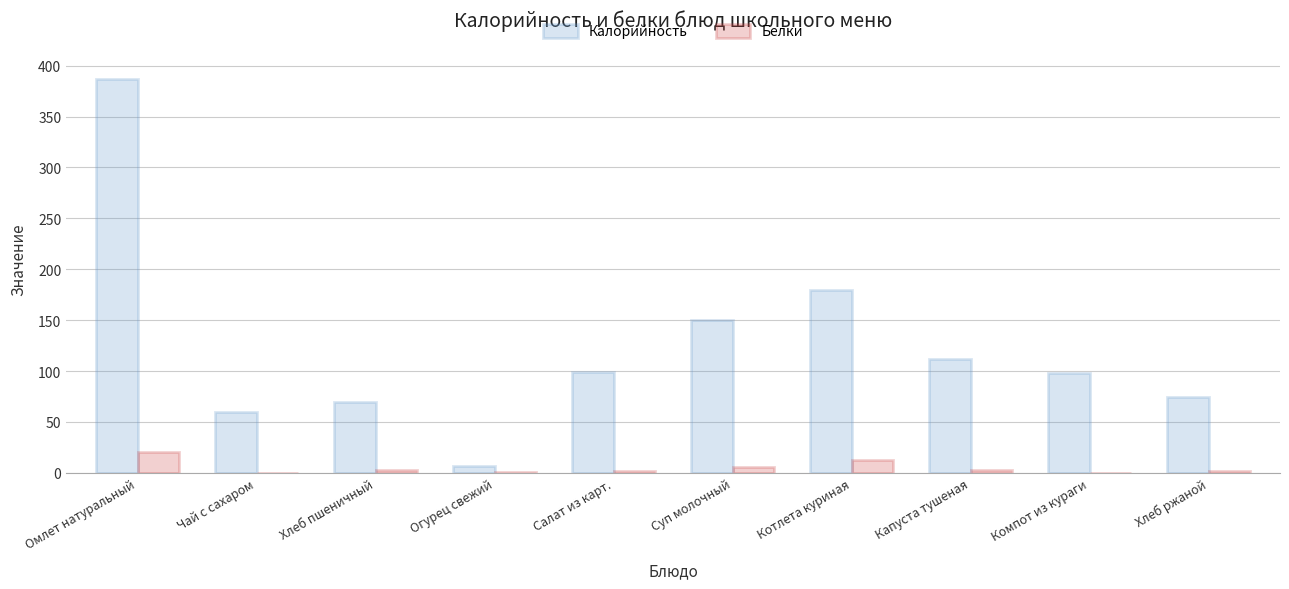

What is the sum of all Белки values?

49.2